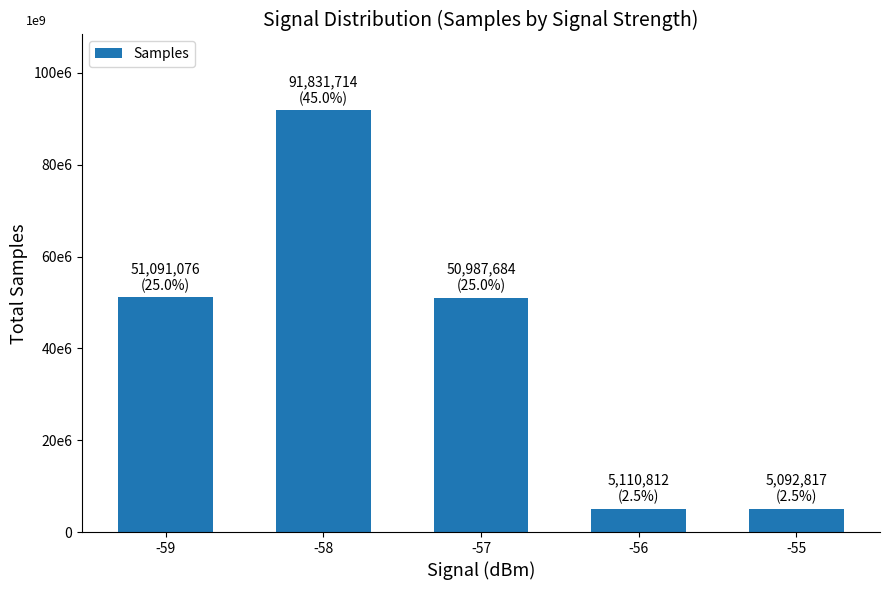

What is the sum of the values at -58 and -57?

142819398